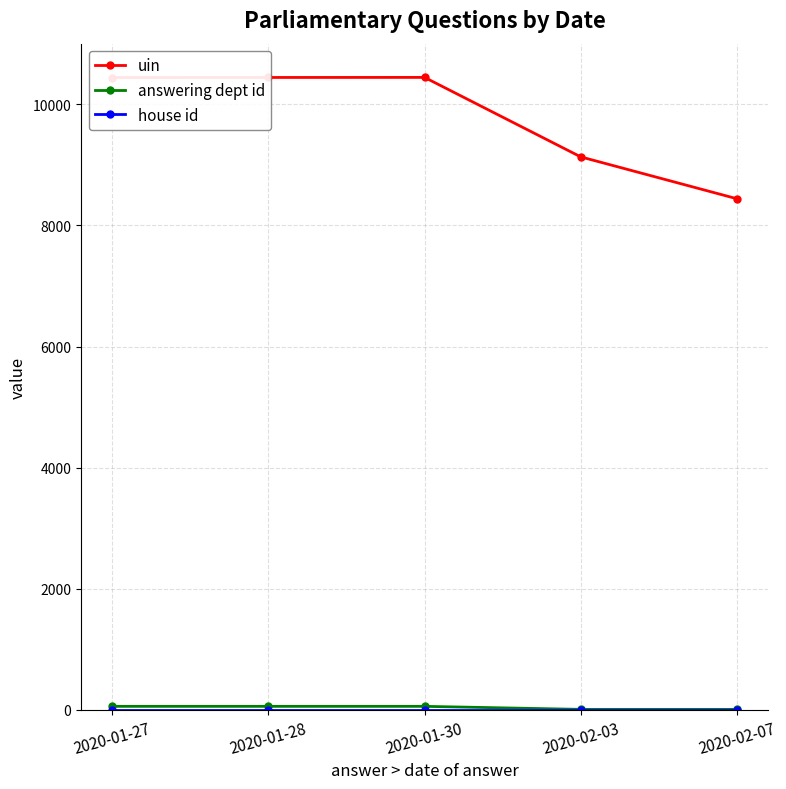

Which series has the widest spread of values?

uin